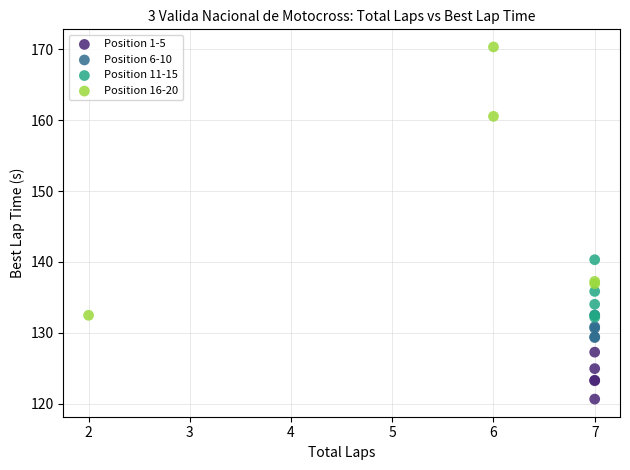

Which series contains the highest Y value?

Position 16-20